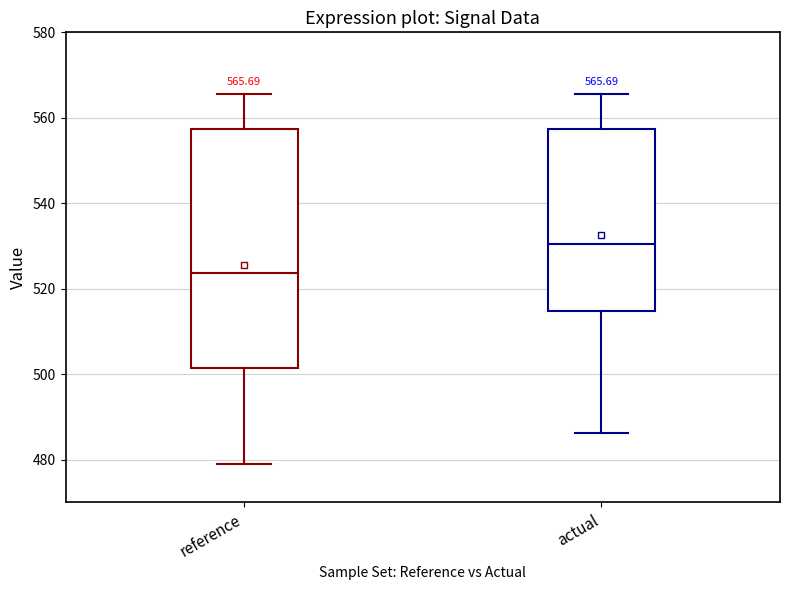

Which box's median line is the highest?

actual